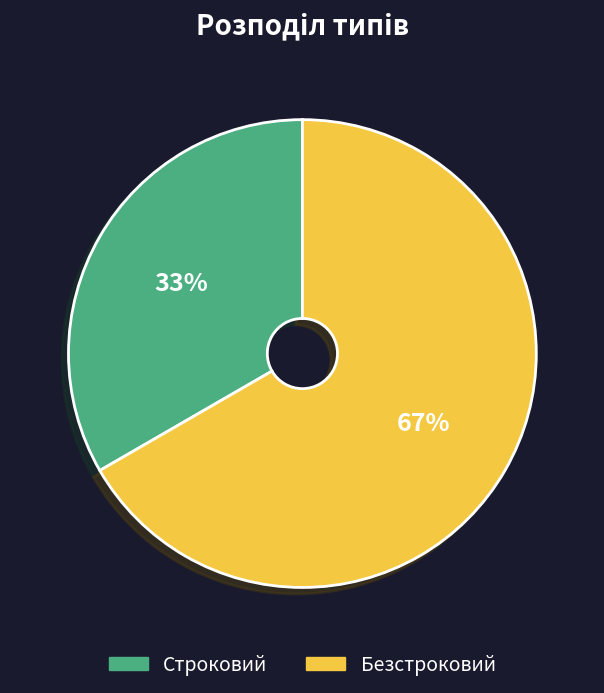

Combined, do Строковий and Безстроковий account for over 50%?

Yes